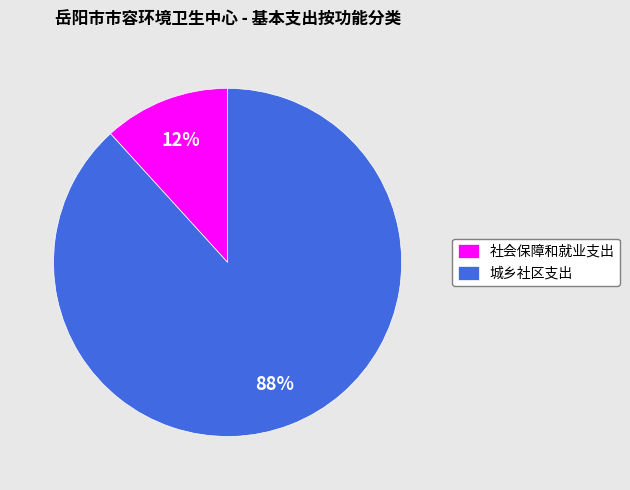

To the nearest percent, what is the average slice percentage?

50%